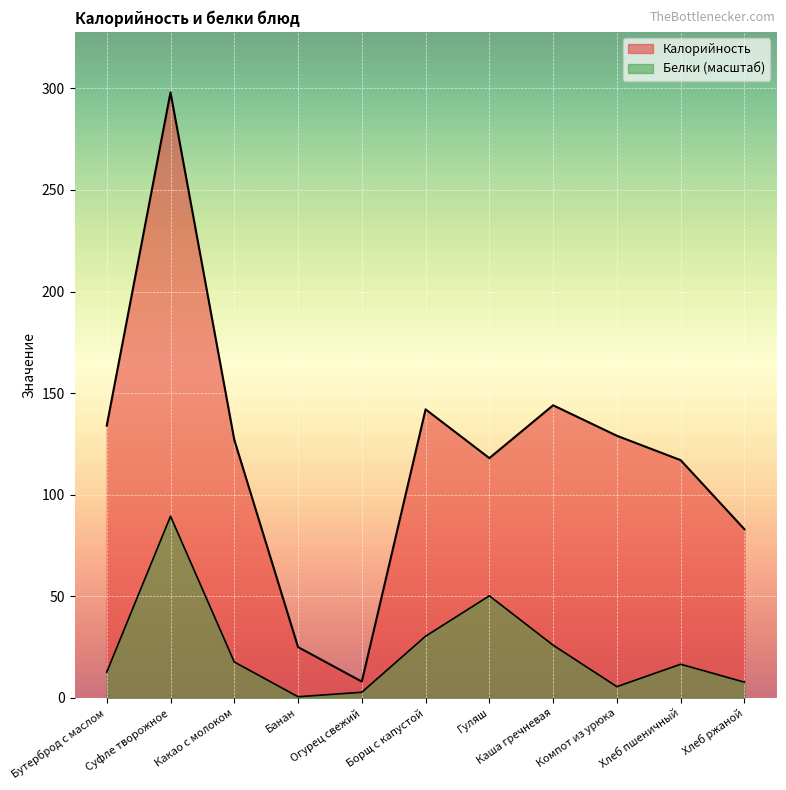

Between Бутерброд с маслом and Банан, which series saw the biggest shift?

Калорийность